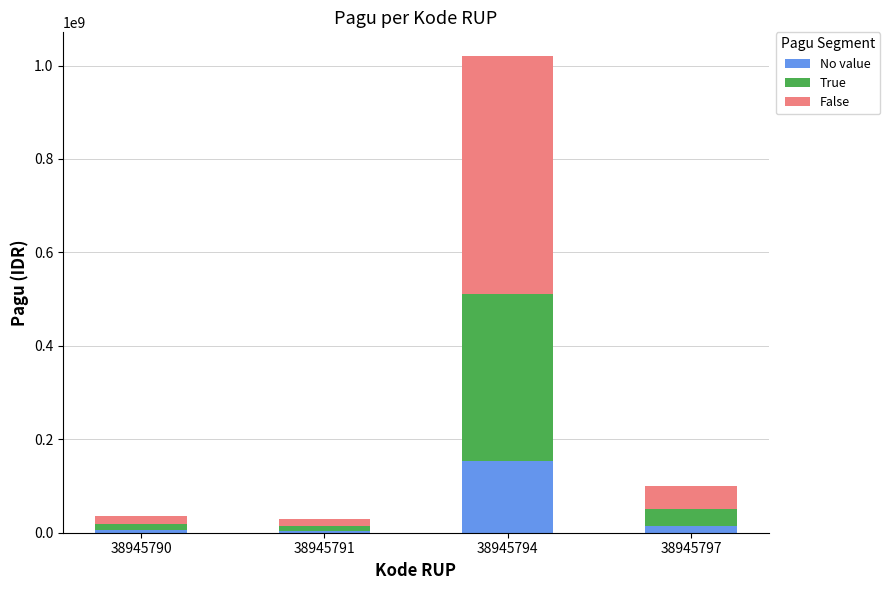

What is the difference between the maximum and second lowest values in the No value series?

147600000